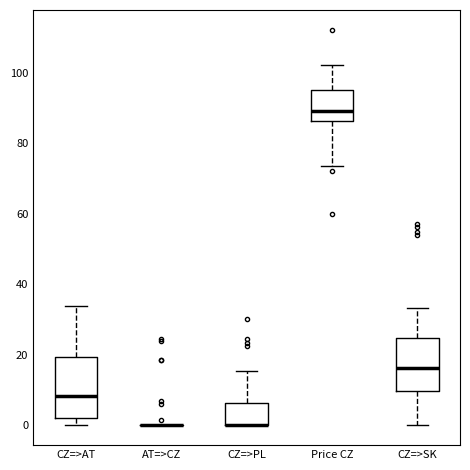

Where does the lower whisker of the box for CZ=>SK end on the y-axis? The values are not printed on the chart, so give them approximately, as read against the axis.

0